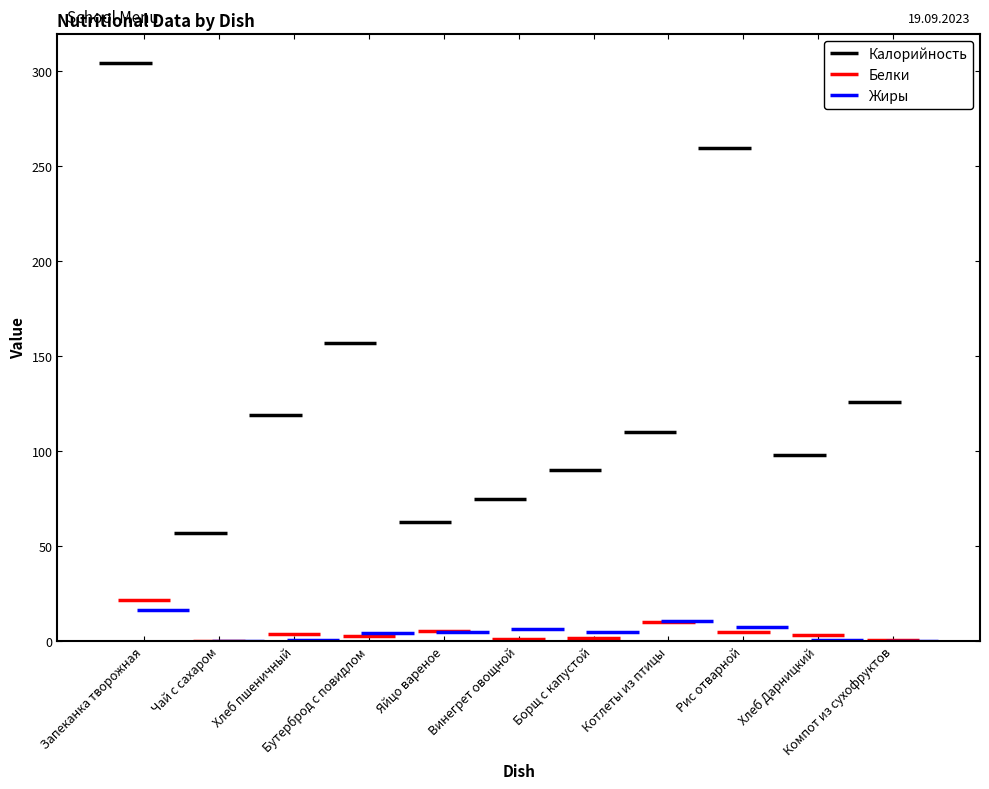

What is the label of the 4th bar from the right?

Котлеты из птицы